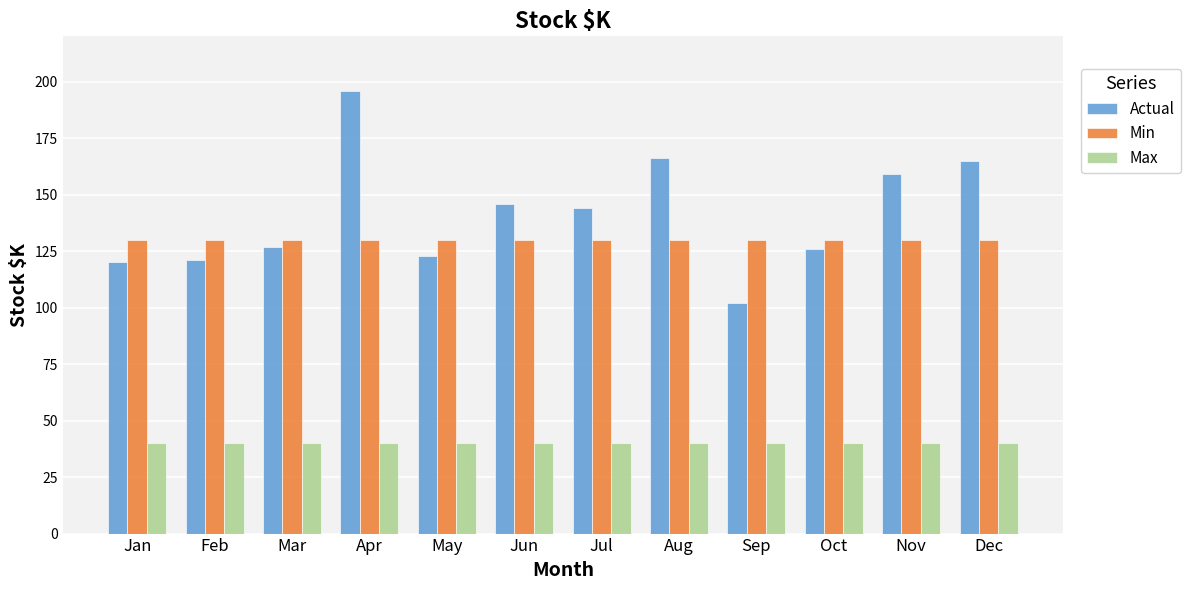

What is the difference between the second highest and second lowest values in the Actual series?

46